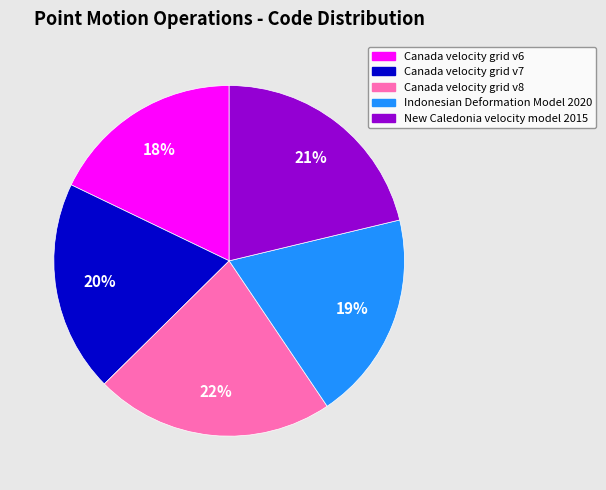

To the nearest percent, what is the difference between the largest and smallest slice percentages?

4%